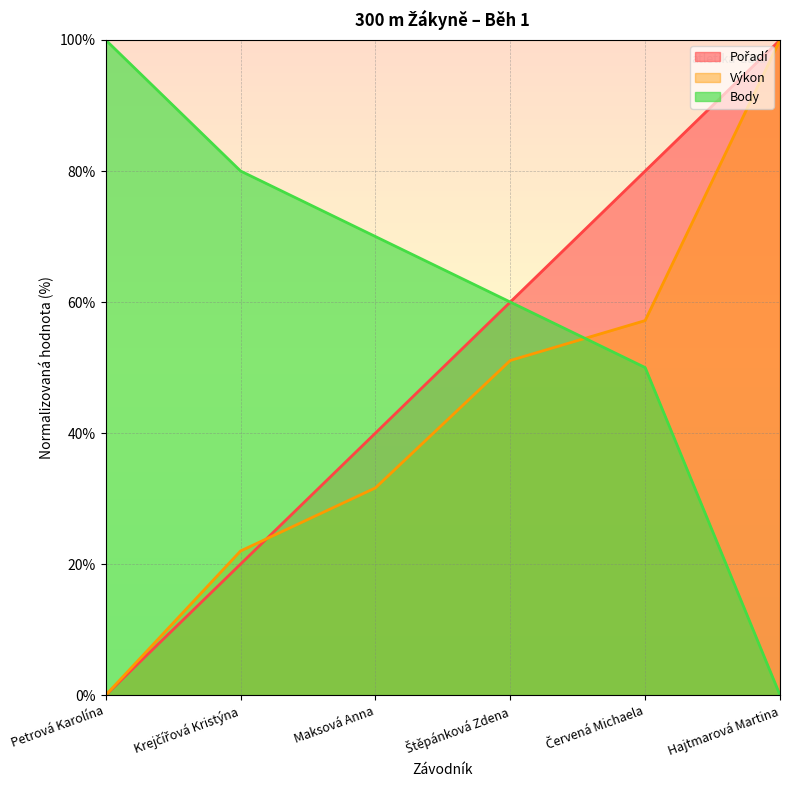

True or false: Body and Pořadí intersect in this chart.

False